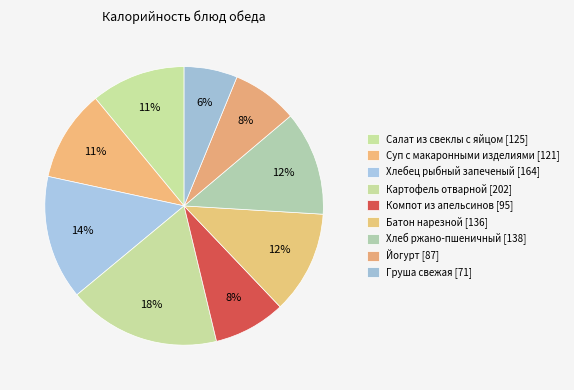

Which category has the biggest portion of the pie?

Картофель отварной